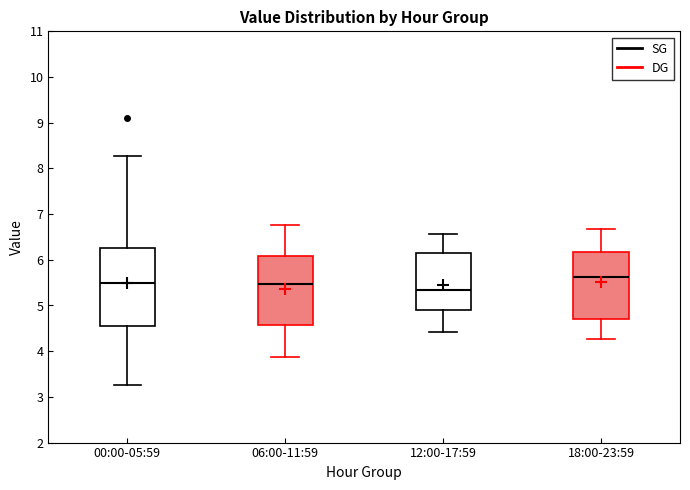

Reading left to right, read every box against the y-axis: the position of its median line, the range the box covers, and the ends of its whiskers. The values are not printed on the chart, so give them approximately, as read against the axis.

00:00-05:59: median 5.5, box 4.6 to 6.3, whiskers 3.3 to 8.3
06:00-11:59: median 5.5, box 4.6 to 6.1, whiskers 3.9 to 6.8
12:00-17:59: median 5.3, box 4.9 to 6.2, whiskers 4.4 to 6.6
18:00-23:59: median 5.6, box 4.7 to 6.2, whiskers 4.3 to 6.7